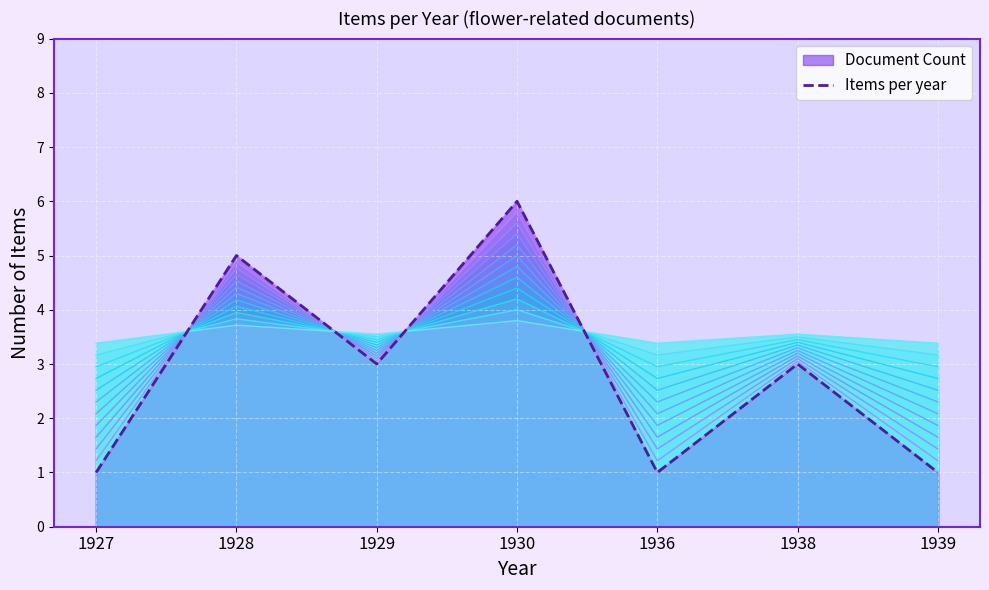

Count the number of categories in the chart.

7